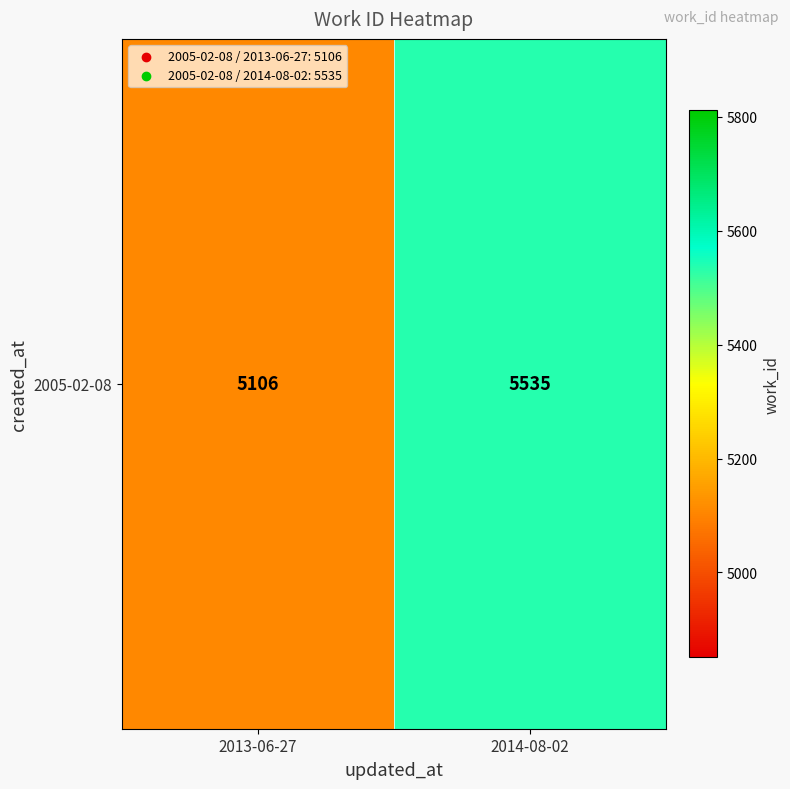

Between 2013-06-27 and 2014-08-02, which is larger?

2014-08-02